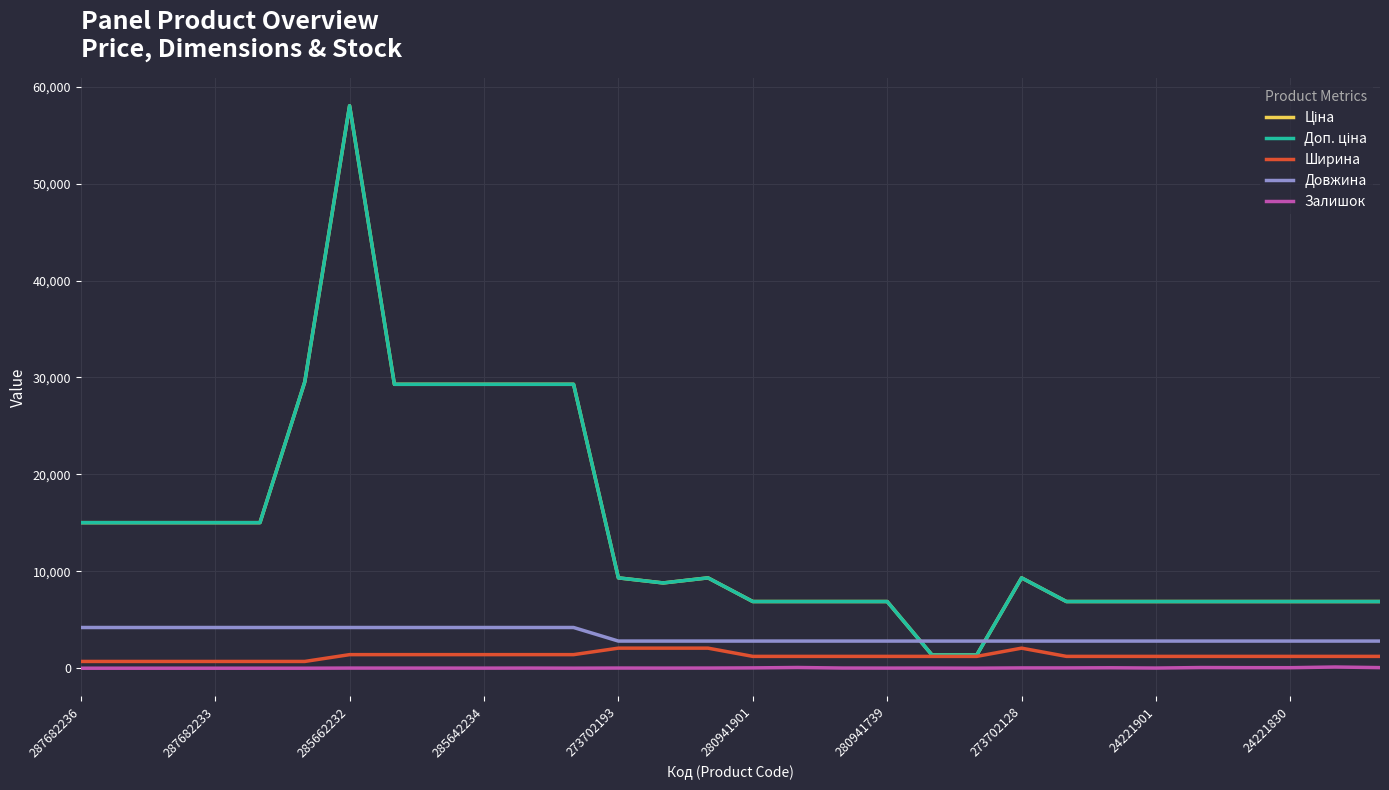

How many intersections are there between Довжина and Ціна?

2